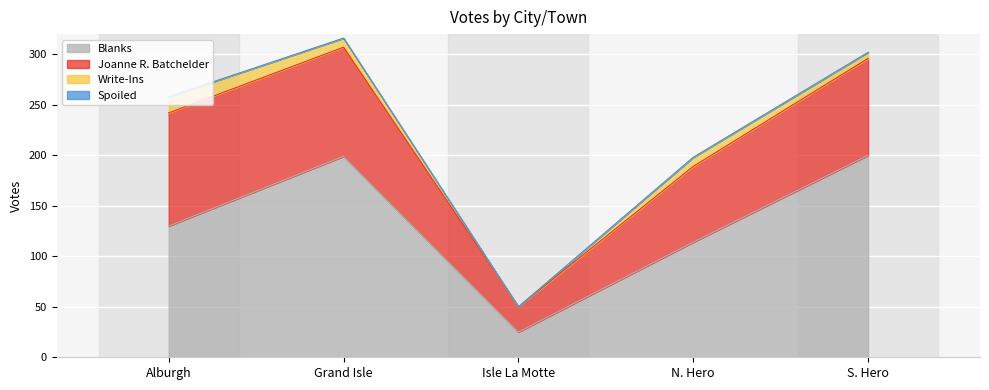

Reading left to right, list all the values displayed in this chart.

Joanne R. Batchelder: Alburgh=112	Grand Isle=108	Isle La Motte=25	N. Hero=75	S. Hero=96
Write-Ins: Alburgh=16	Grand Isle=9	Isle La Motte=0	N. Hero=9	S. Hero=6
Blanks: Alburgh=130	Grand Isle=199	Isle La Motte=25	N. Hero=114	S. Hero=200
Spoiled: Alburgh=0	Grand Isle=0	Isle La Motte=0	N. Hero=0	S. Hero=0